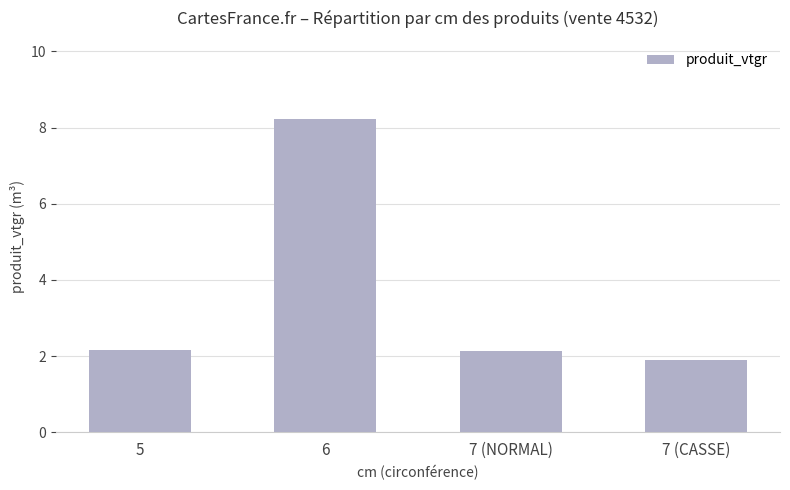

True or false: the data shows 2.2 at 5.

True